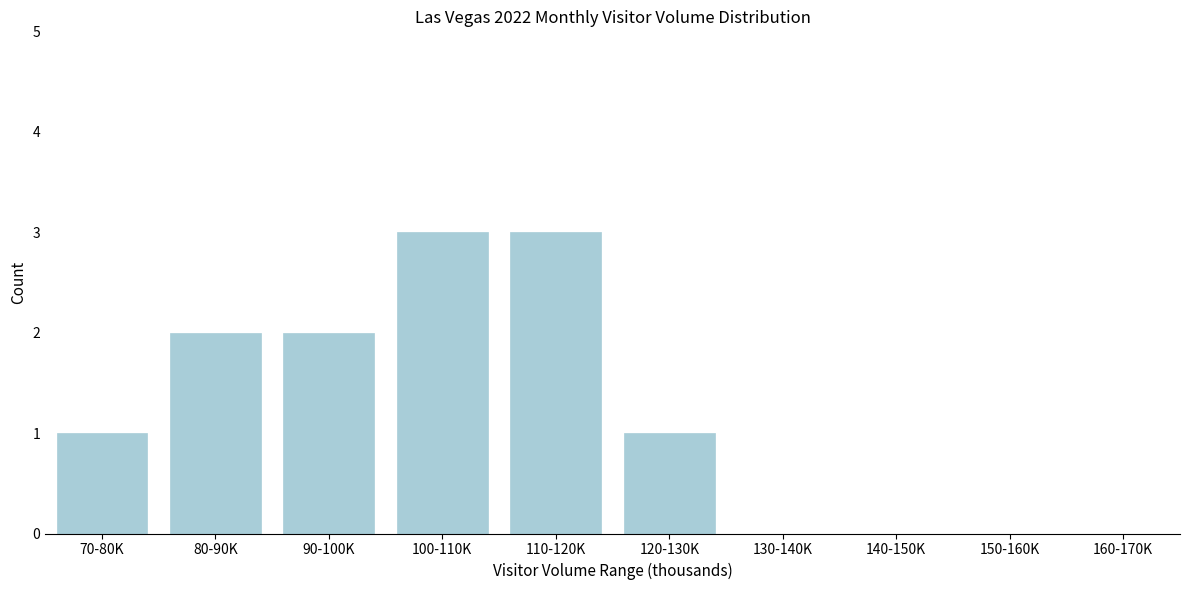

Reading left to right, extract all data points from this chart.

70-80K=1	80-90K=2	90-100K=2	100-110K=3	110-120K=3	120-130K=1	130-140K=0	140-150K=0	150-160K=0	160-170K=0